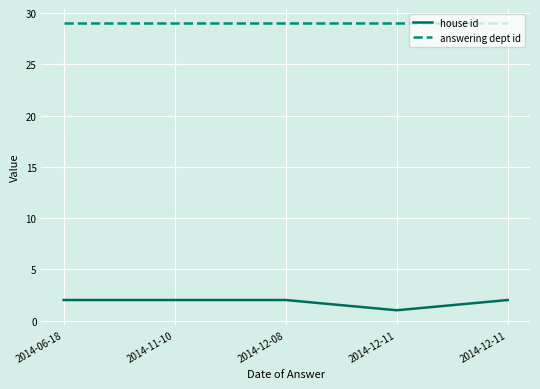

What are all the series names shown in the legend?

house id, answering dept id